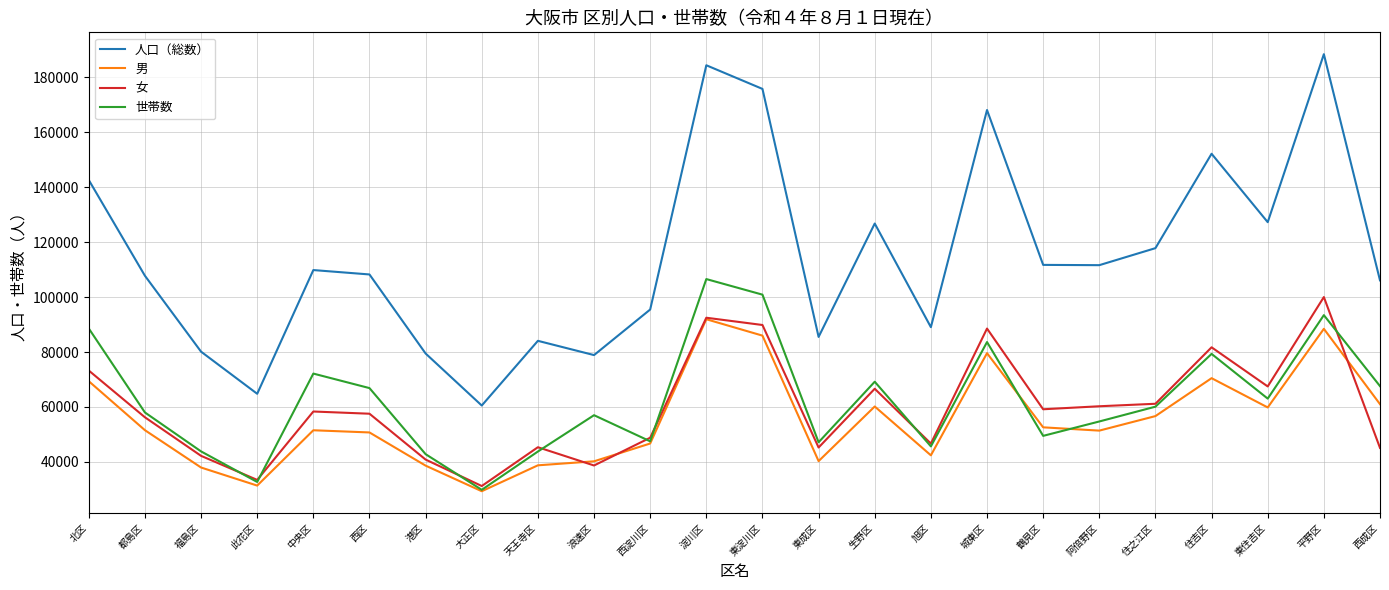

True or false: 女 has a value of 48791 at 西淀川区.

True